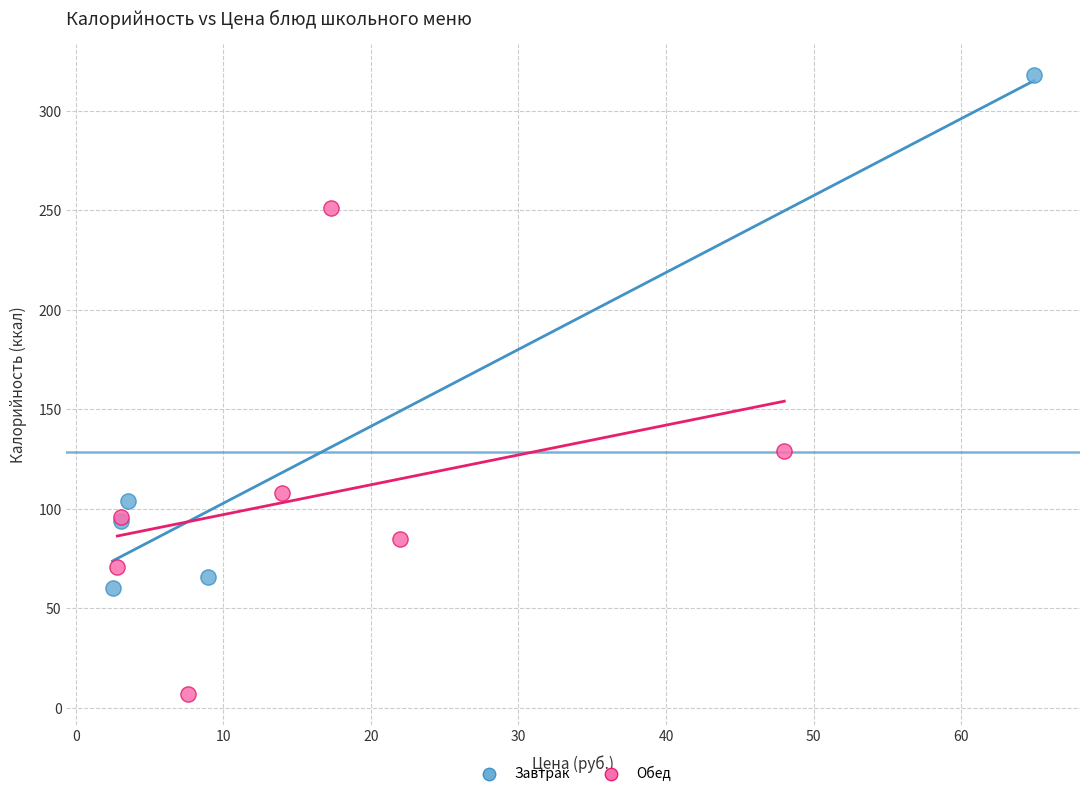

Which series contains the lowest Y value?

Обед